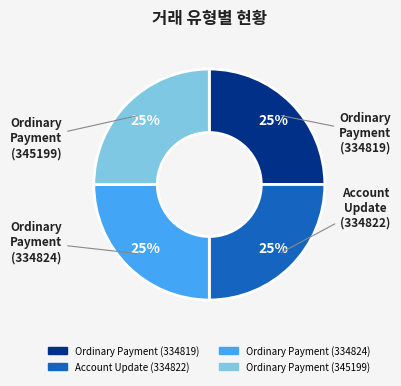

How many slices are in this pie chart?

4